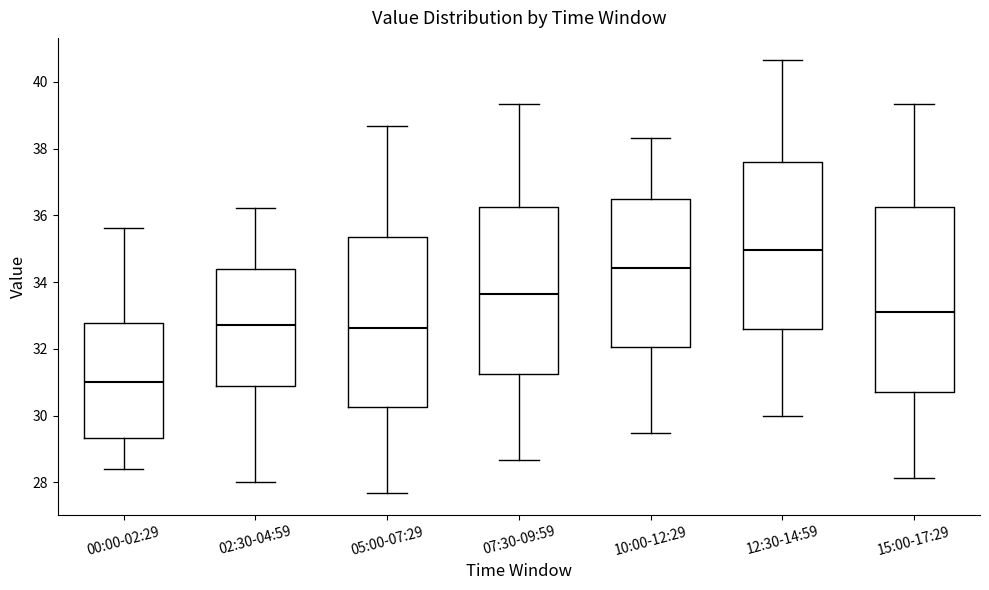

Which box's median line is the highest?

12:30-14:59